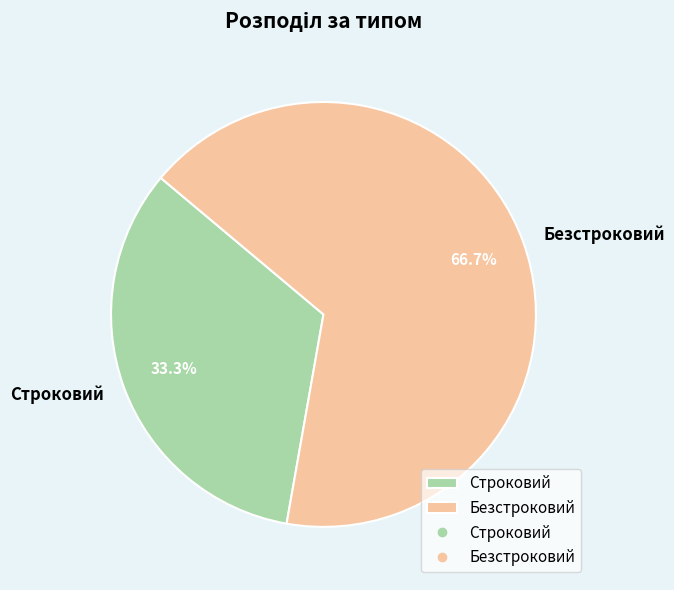

What is the ratio of the value at Безстроковий to the value at Строковий?

2.0